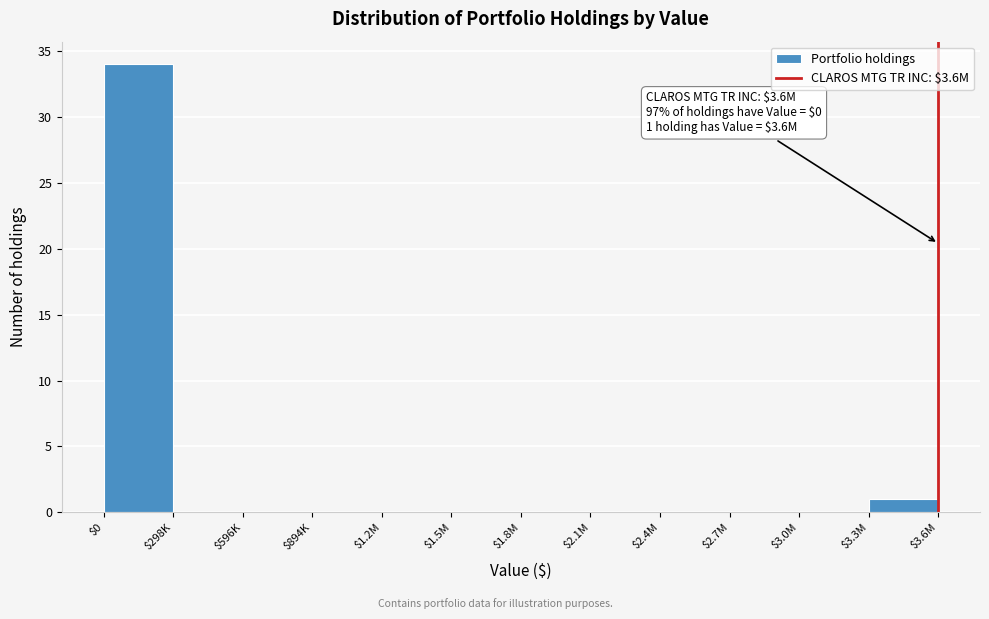

The chart shows a value of 51 at $298K. True or false?

False